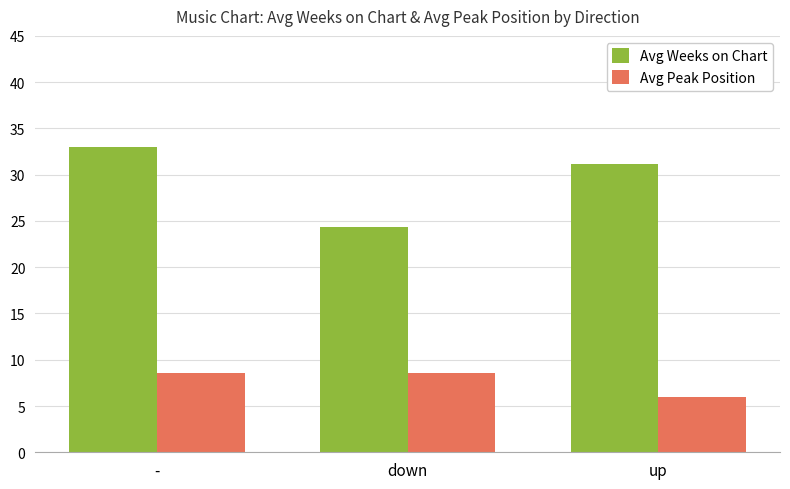

Which series changed the most between - and down?

Avg Weeks on Chart